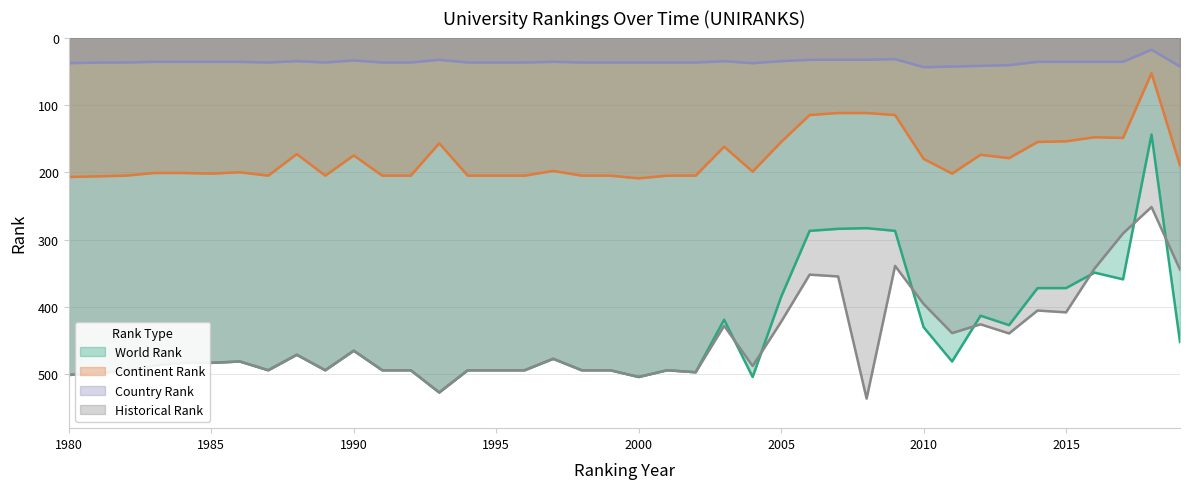

What is the sum of all country rank values?

1452.0